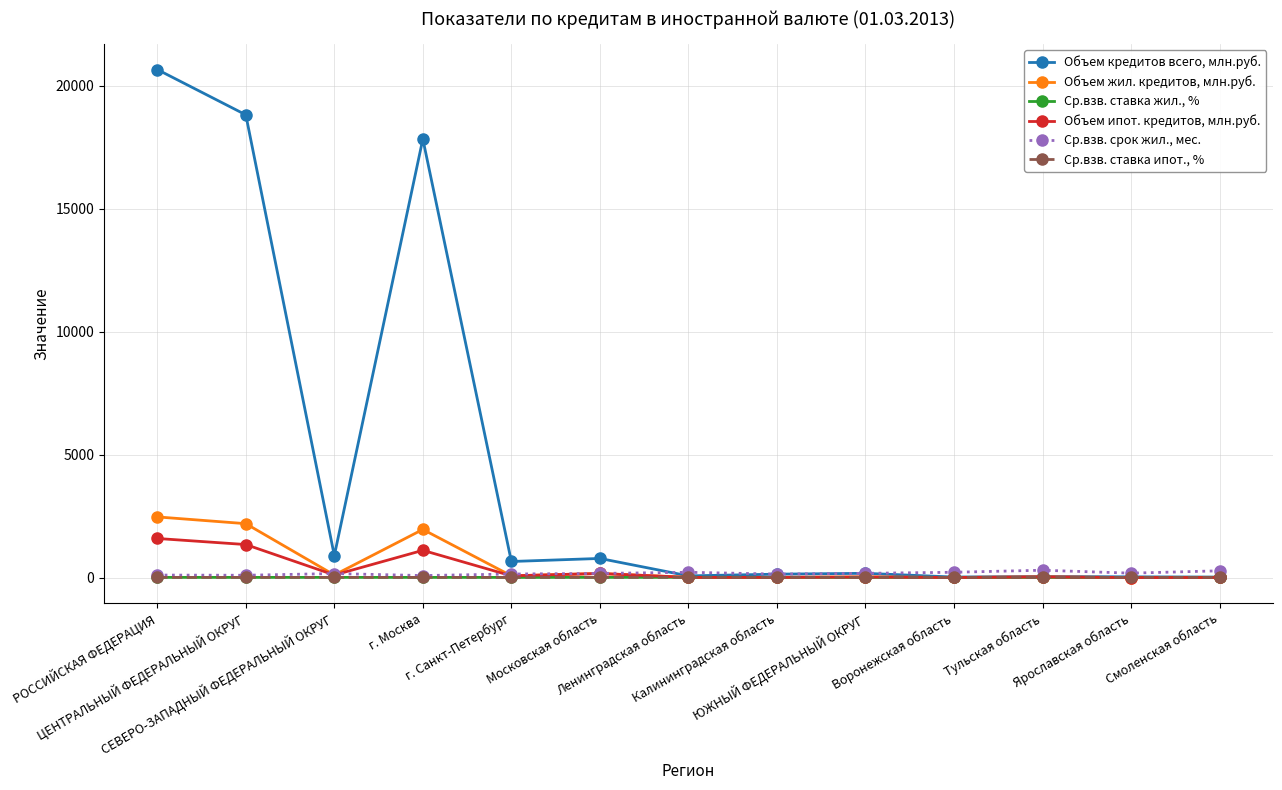

Which series has the widest spread of values?

Объем кредитов всего, млн.руб.